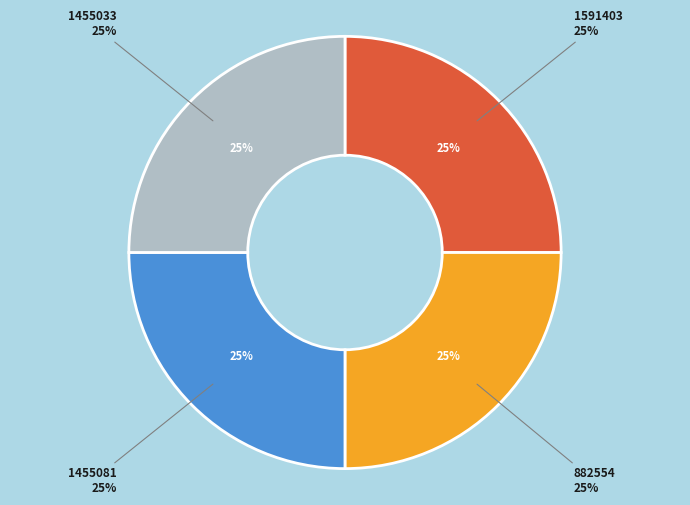

Combined, do 882554 and 1455033 account for over 50%?

No